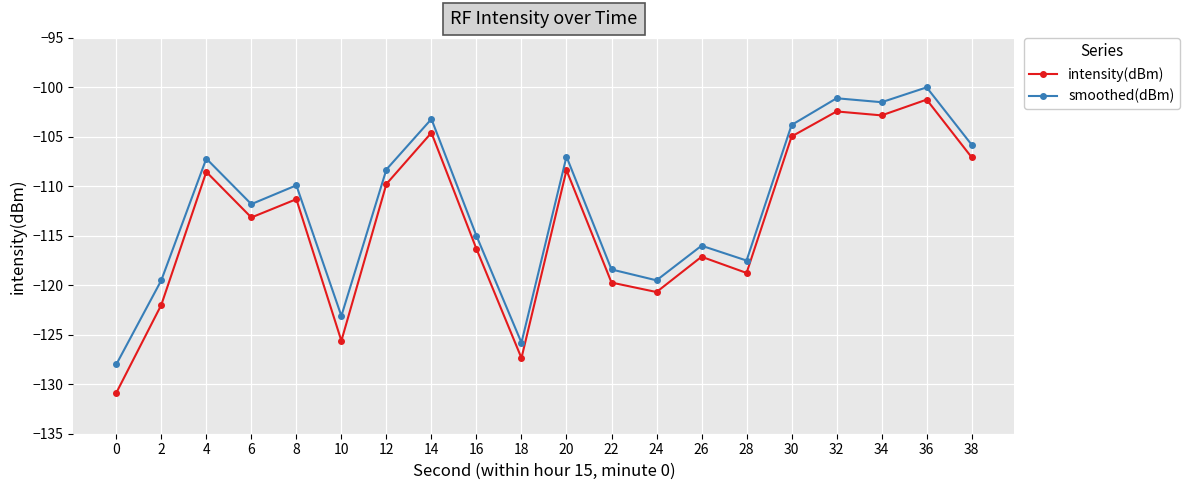

What is the value of the intensity(dBm) point at the 8th from the left?

-104.6